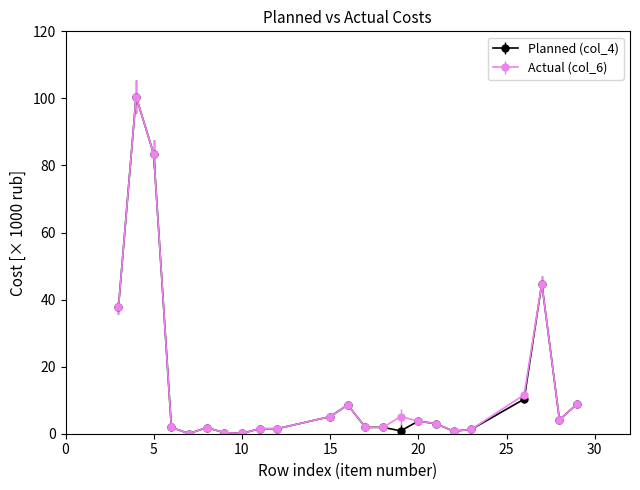

What are all the series names shown in the legend?

Planned (col_4), Actual (col_6)